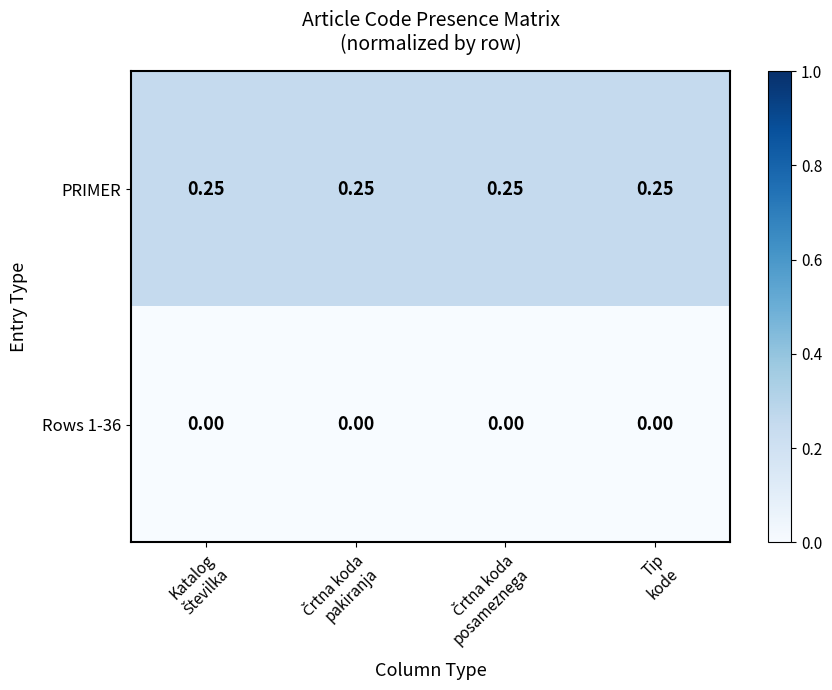

List the series in order of their overall mean, lowest first.

Rows 1-36, PRIMER